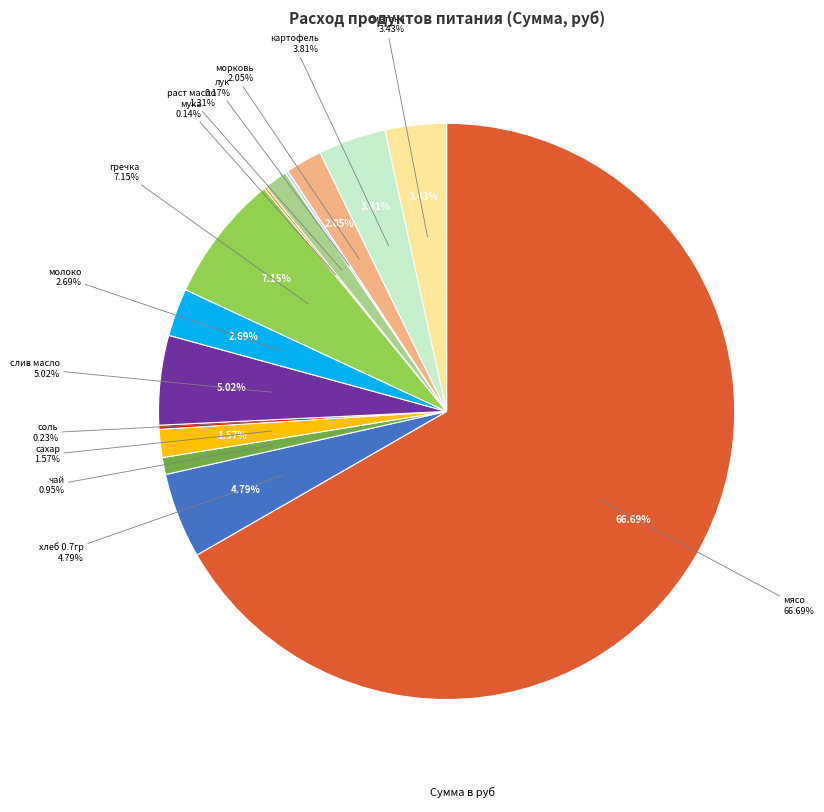

What is the total percentage of чай and морковь?

3.0%